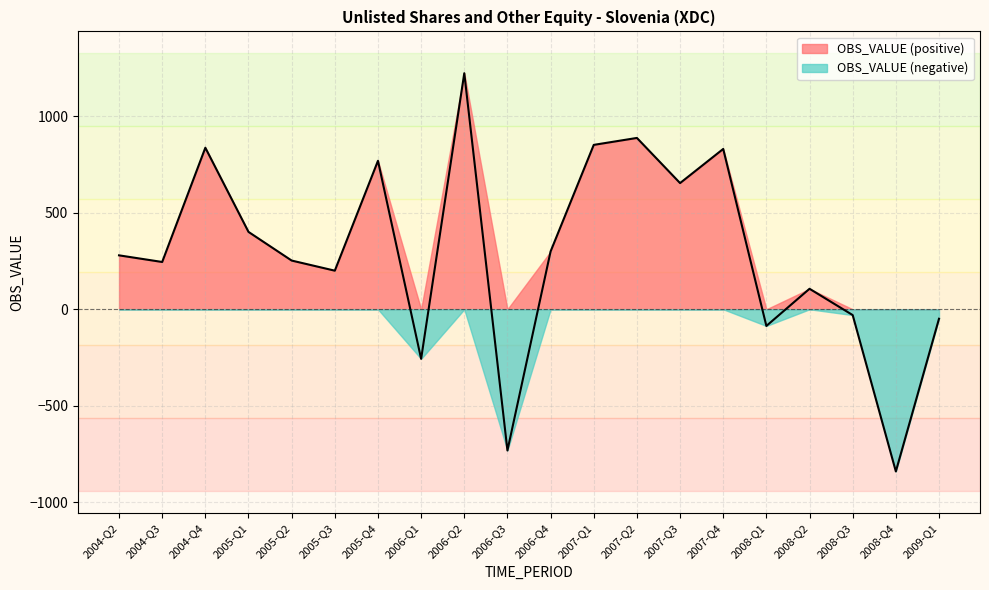

How many distinct data groups are displayed?

2